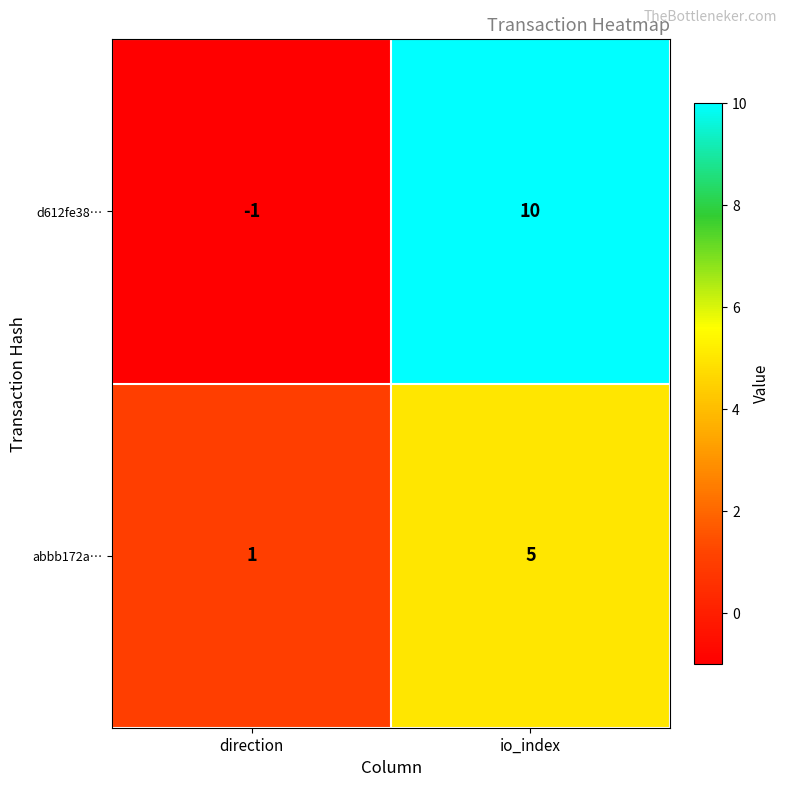

What is the maximum value shown in the chart?

10